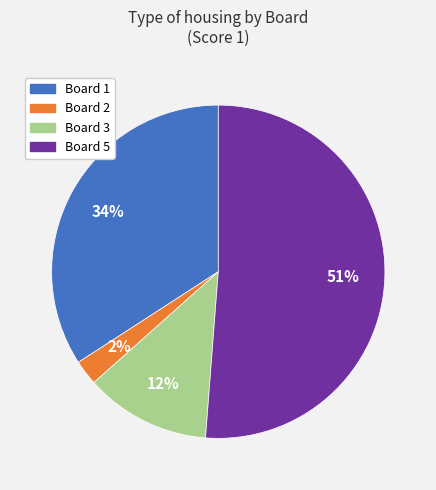

To the nearest percent, what is the difference between the largest and smallest slice percentages?

49%